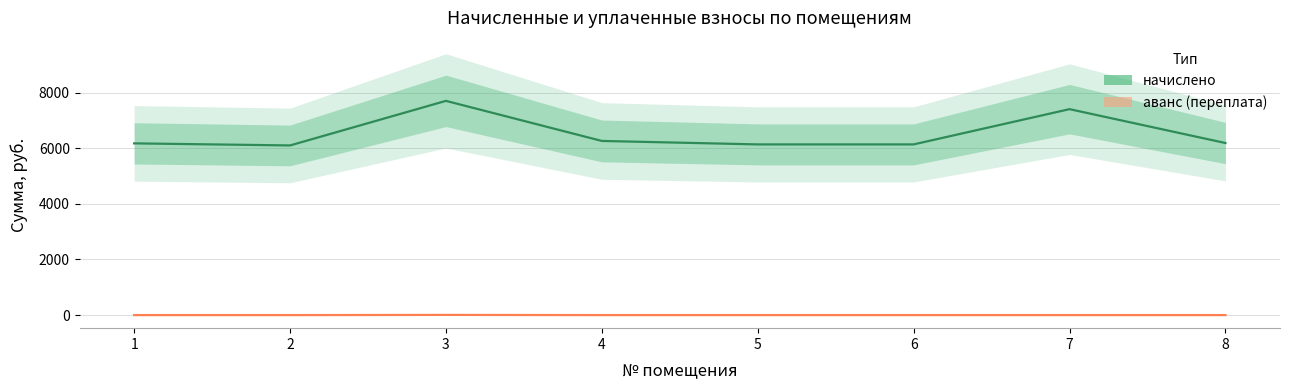

The начислено series shows 1310.7 at 2. True or false?

False